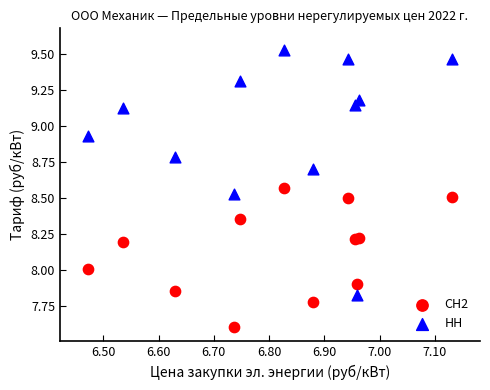

Which series reaches the minimum Y coordinate?

СН2